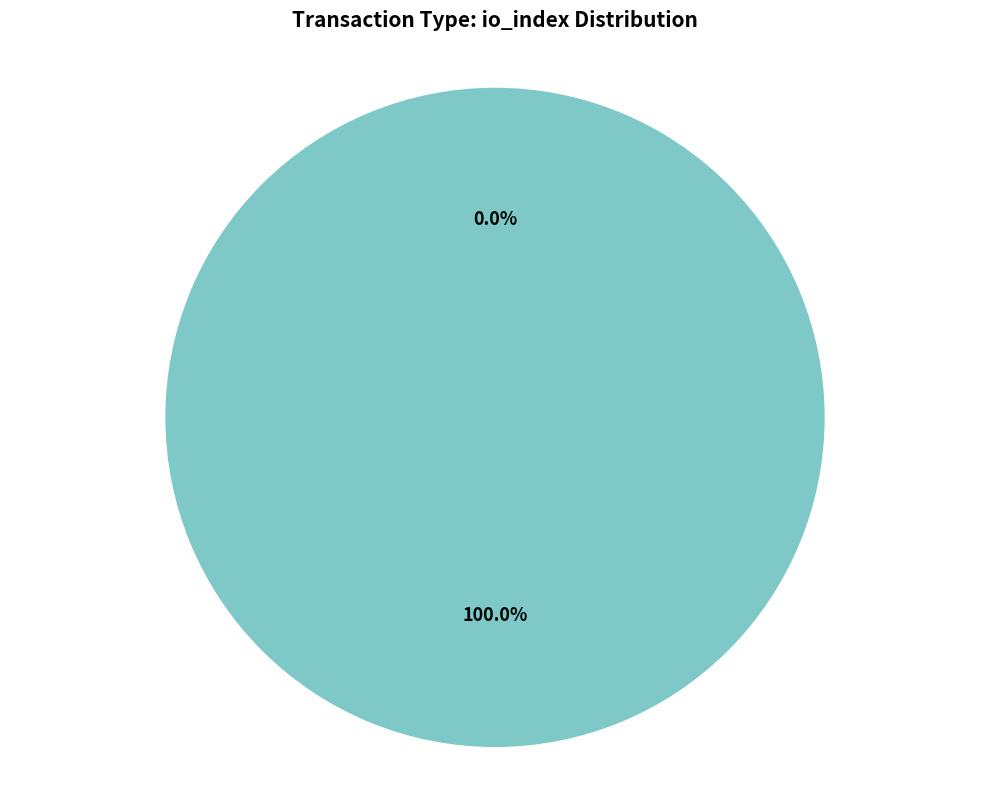

Combined, do Vote and Ticket account for over 50%?

Yes